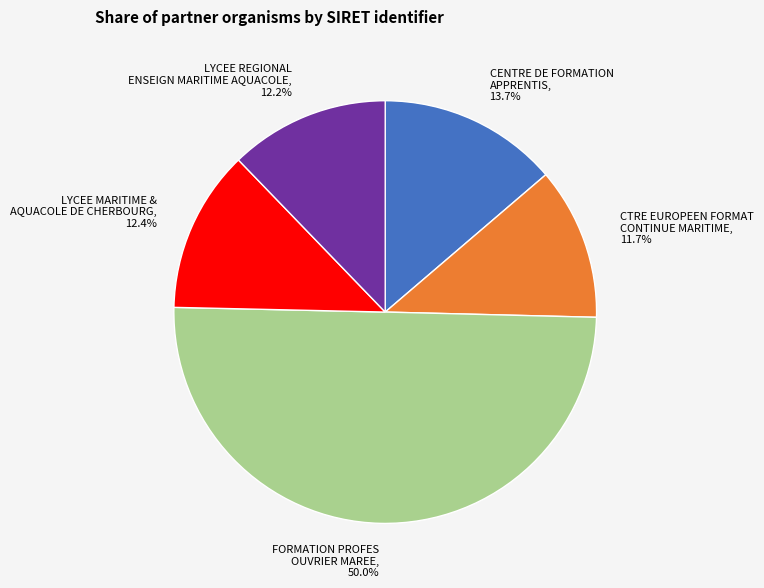

Does CTRE EUROPEEN FORMAT CONTINUE MARITIME represent more than half of the total?

No